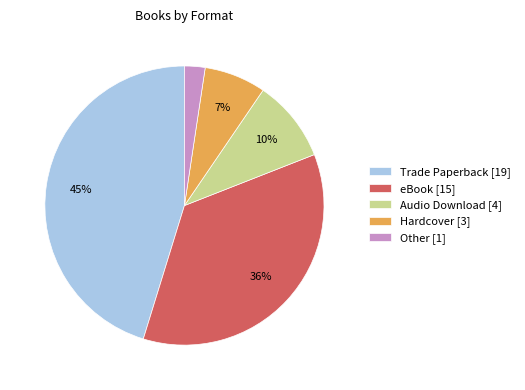

Count the number of slices in the pie.

5